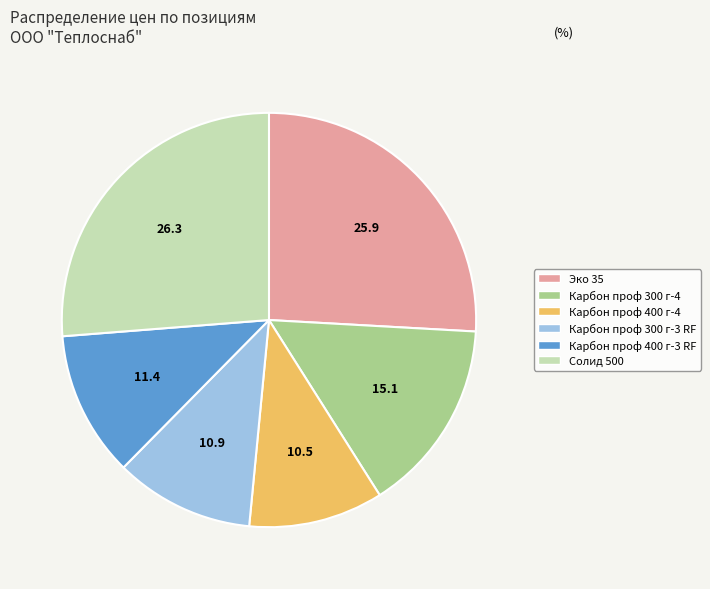

Count the number of slices in the pie.

6